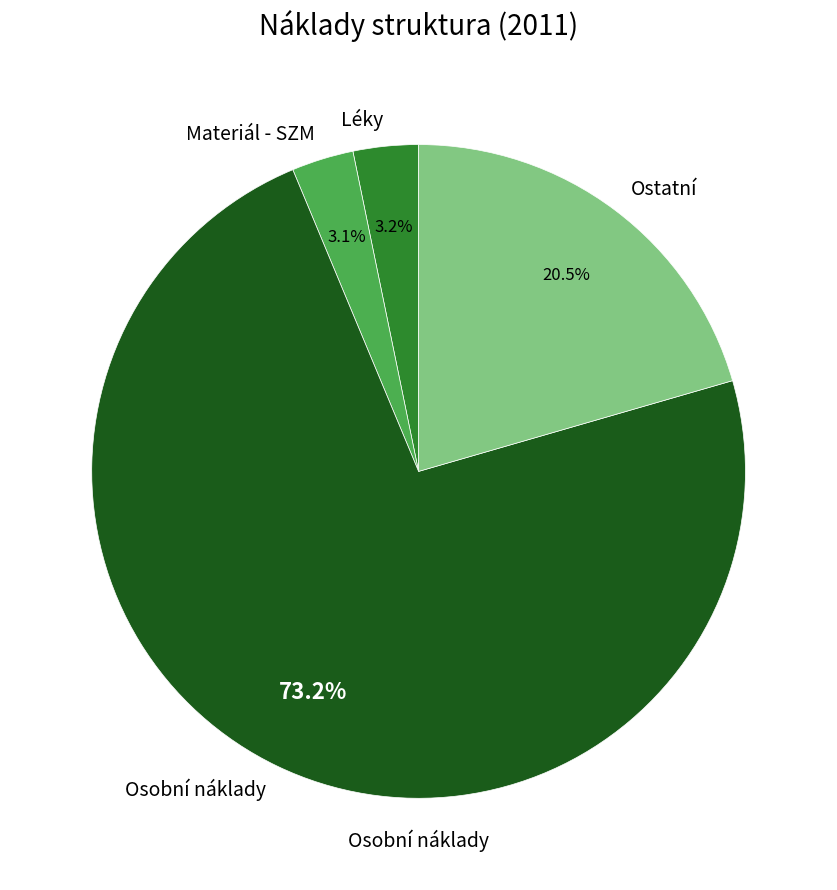

How many segments does this pie chart have?

4